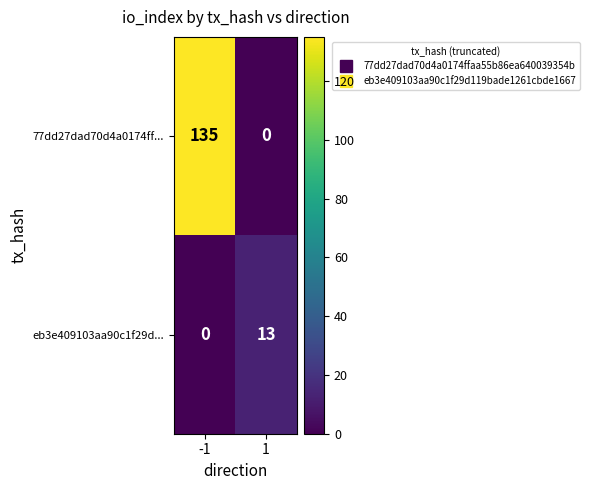

Between -1 and 1, which series saw the biggest shift?

77dd27dad70d4a0174ff...